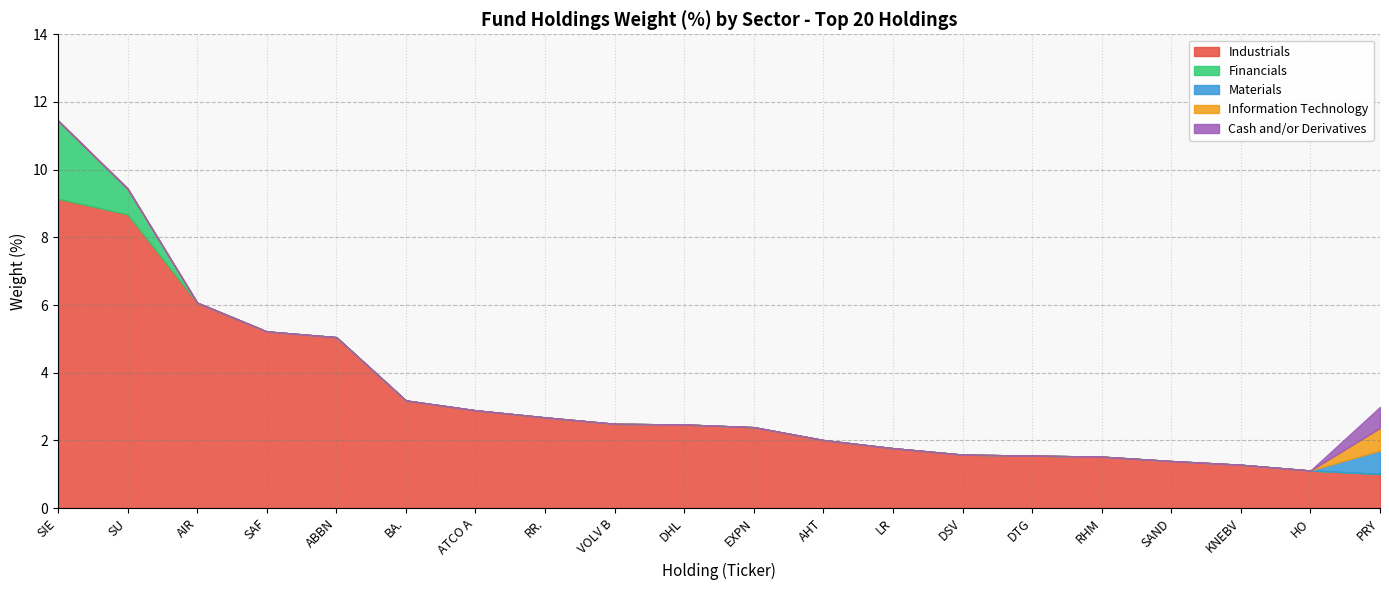

What is the value of the Industrials point at the 4th from the left?

5.2